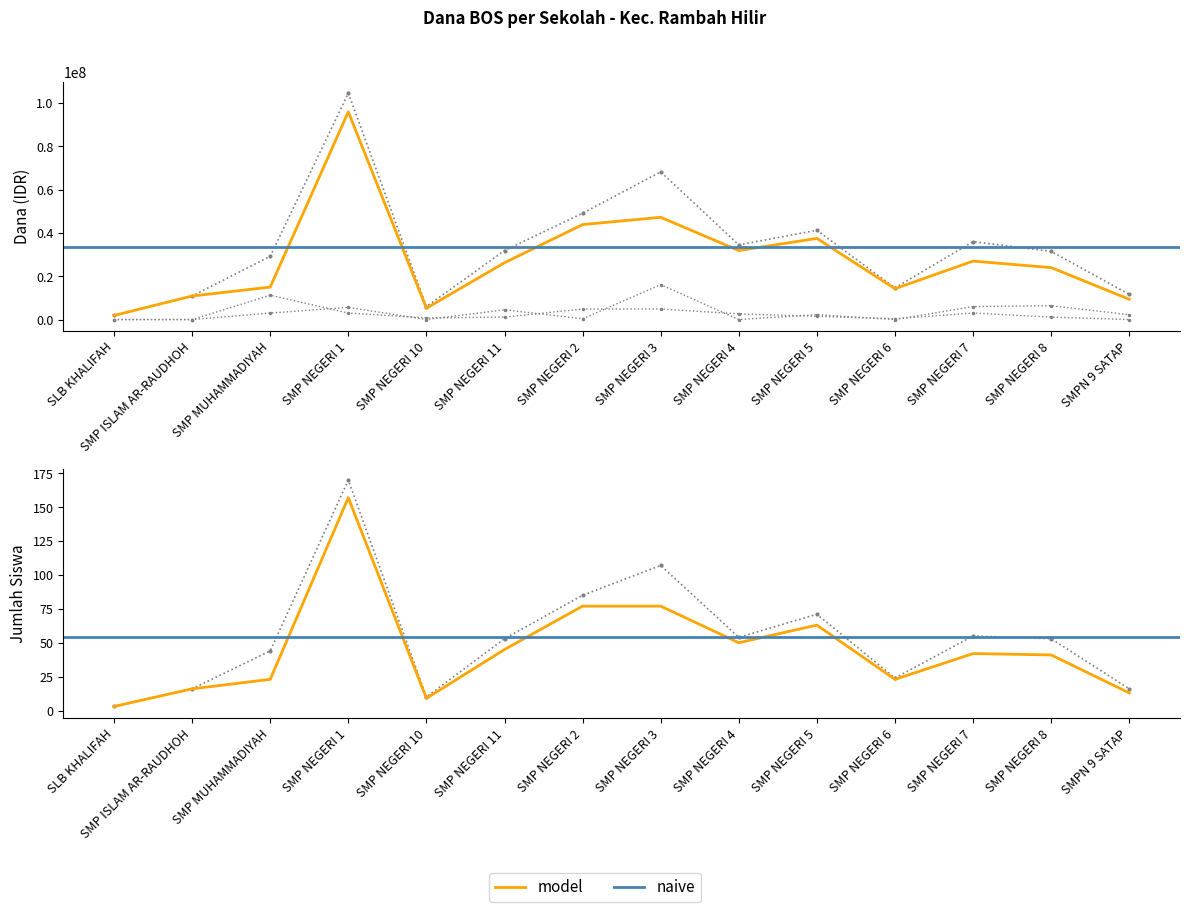

What is the label of the 3rd point from the right?

SMP NEGERI 7